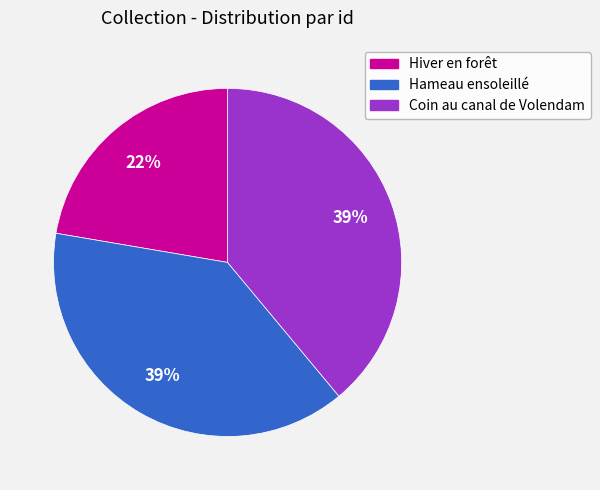

To the nearest percent, what is the difference between the largest and smallest slice percentages?

17%